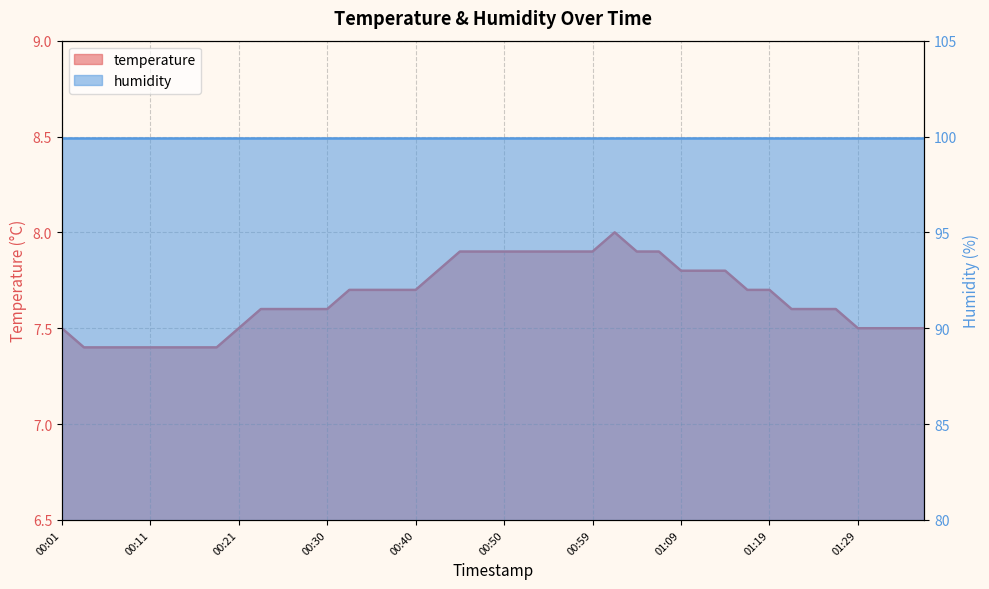

Reading left to right, what are all the values shown in this chart?

7.5	7.4	7.4	7.4	7.4	7.4	7.4	7.4	7.5	7.6	7.6	7.6	7.6	7.7	7.7	7.7	7.7	7.8	7.9	7.9	7.9	7.9	7.9	7.9	7.9	8.0	7.9	7.9	7.8	7.8	7.8	7.7	7.7	7.6	7.6	7.6	7.5	7.5	7.5	7.5